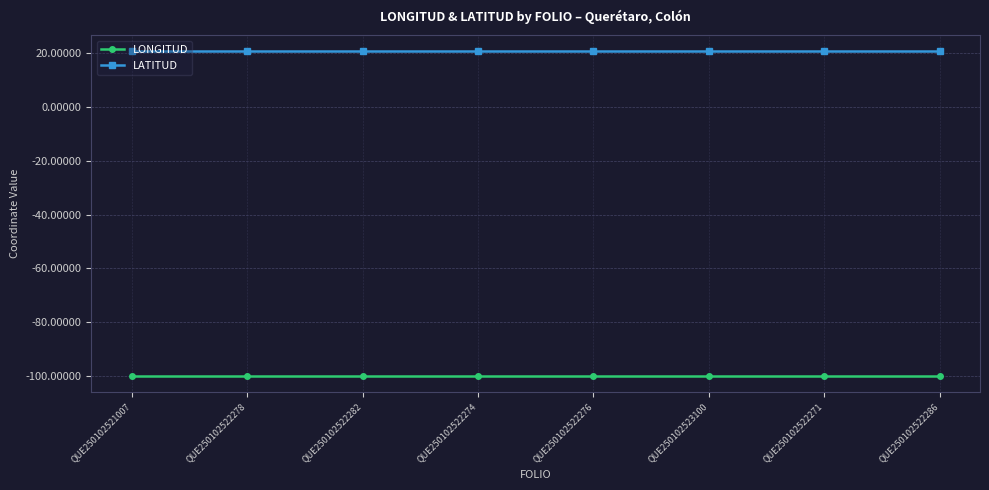

What is the minimum value shown in the chart?

-100.0